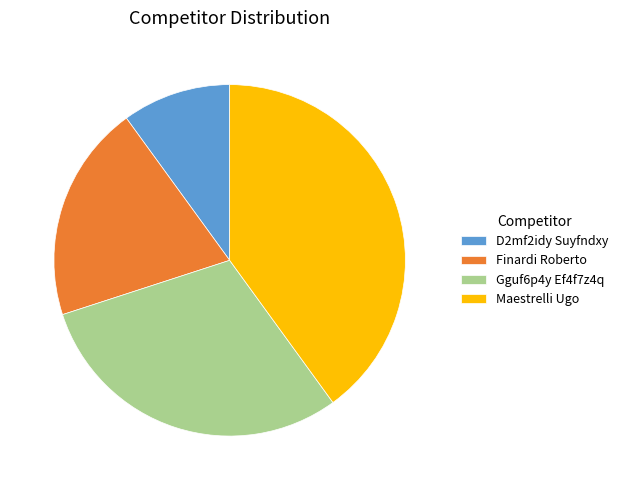

Which slice is the smallest?

D2mf2idy Suyfndxy